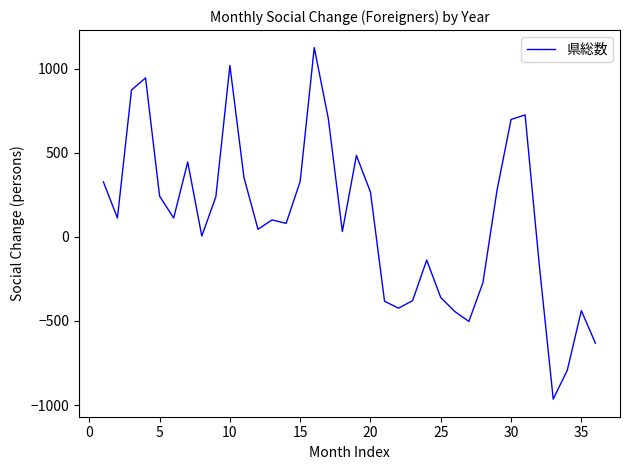

What is the difference between the maximum and minimum values?

2090